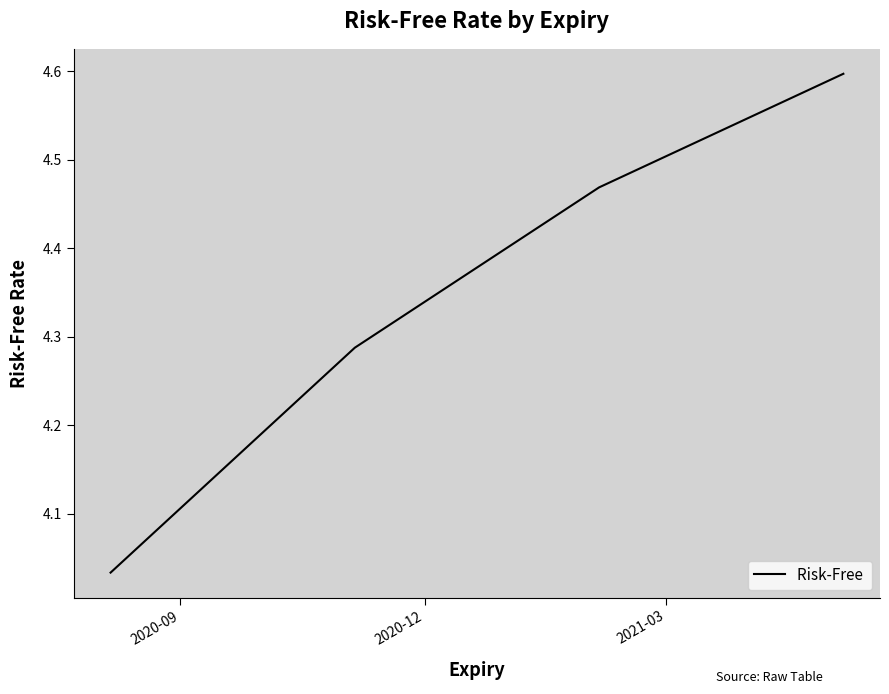

What is the difference between the maximum and minimum values?

0.6